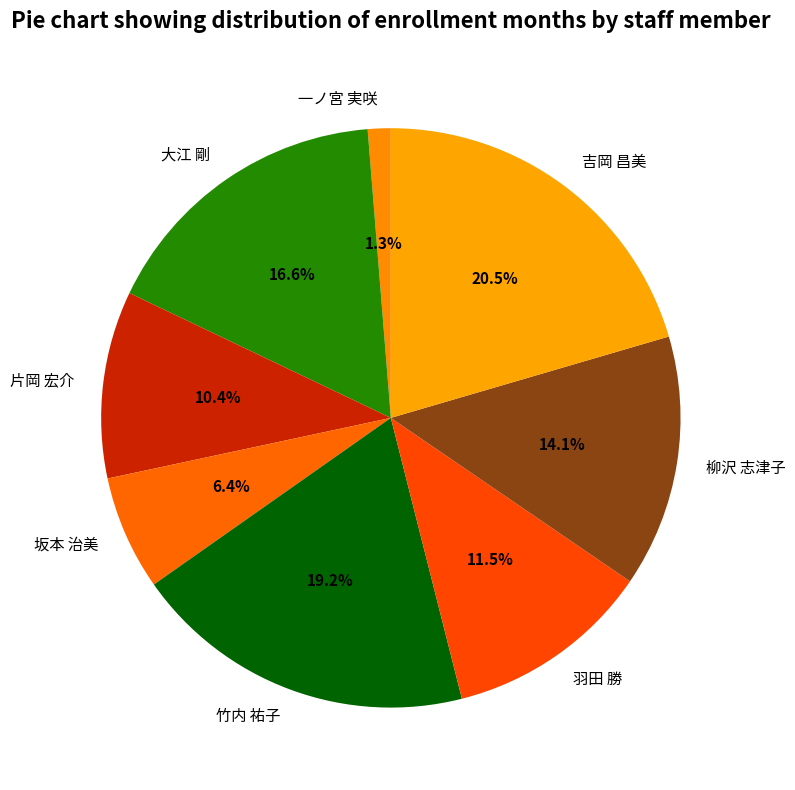

The 柳沢 志津子 slice represents 27% of the pie. True or false?

False